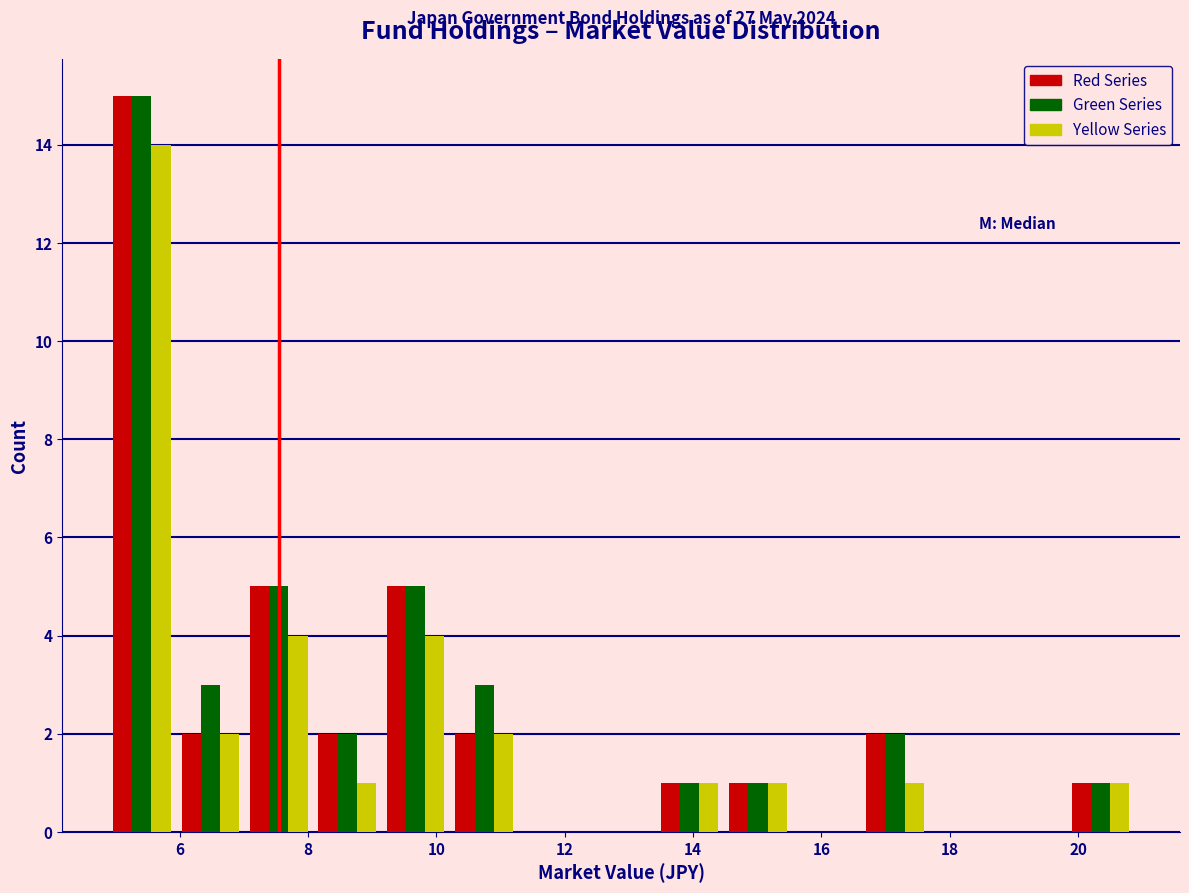

In the Red Series series, which range on the x-axis has the tallest bar?

4.8 to 6.0